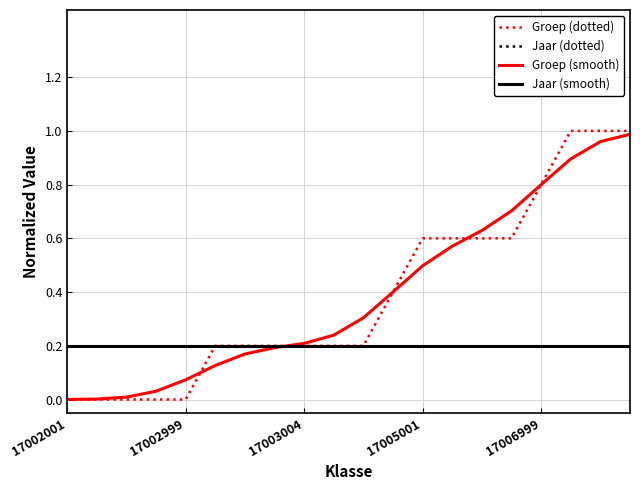

What is the label of the 4th point from the left?

17005001